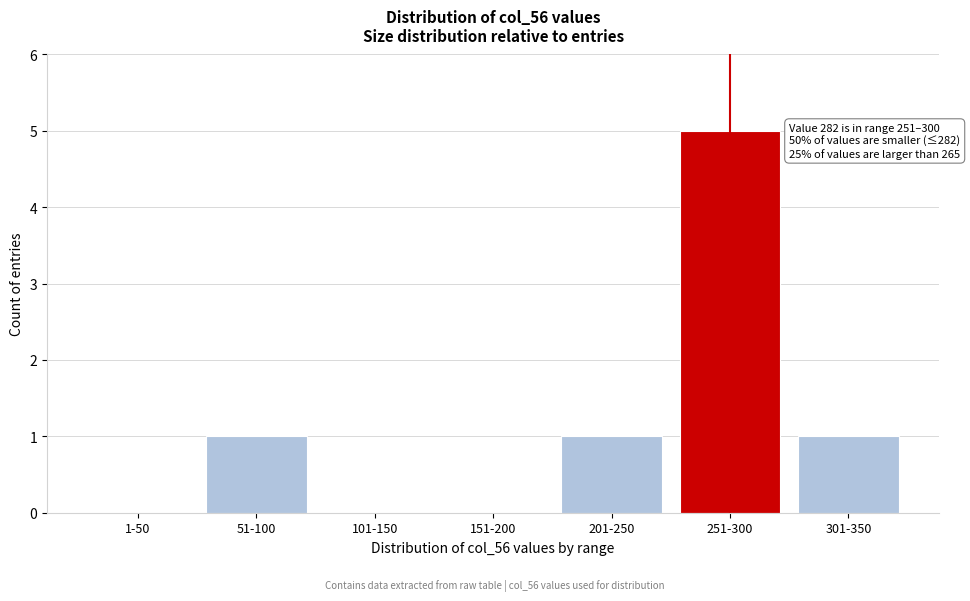

Reading left to right, what are all the values shown in this chart?

1-50=0	51-100=1	101-150=0	151-200=0	201-250=1	251-300=5	301-350=1